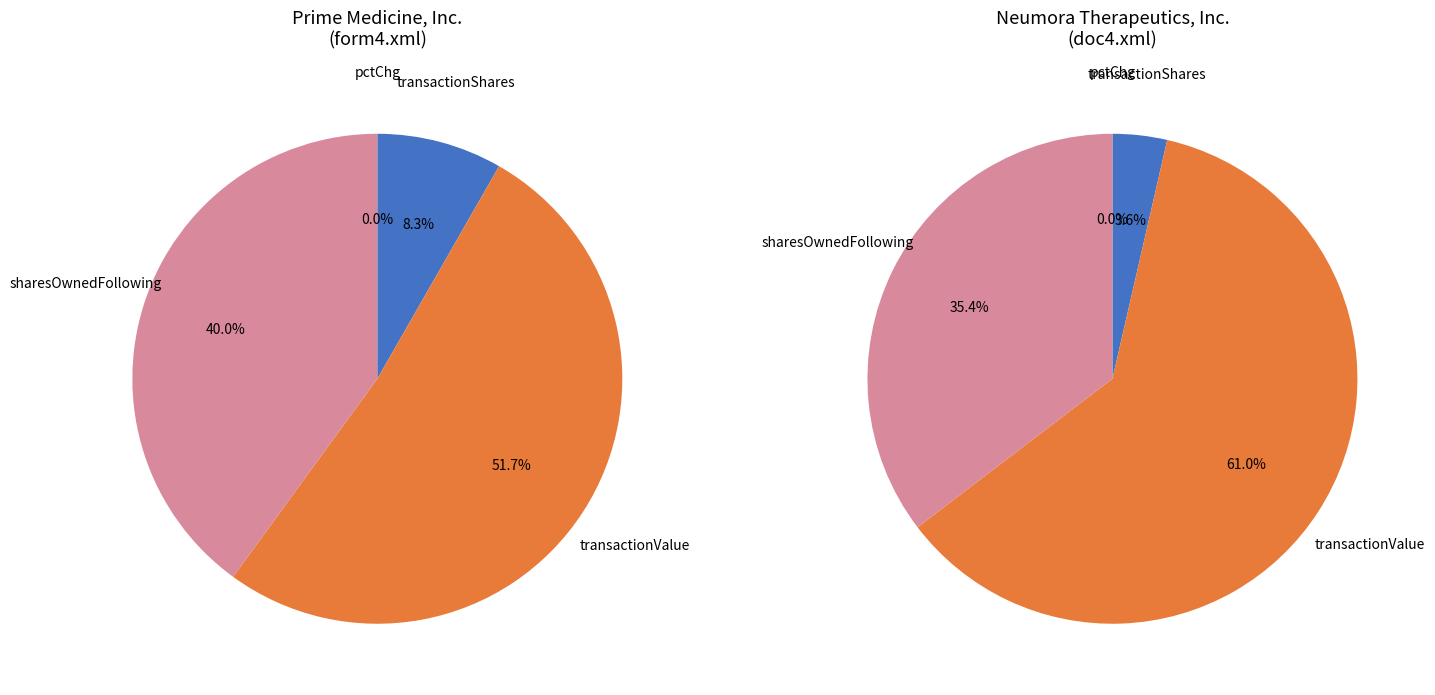

Is it true that Prime Medicine, Inc. is 23% of the pie?

False